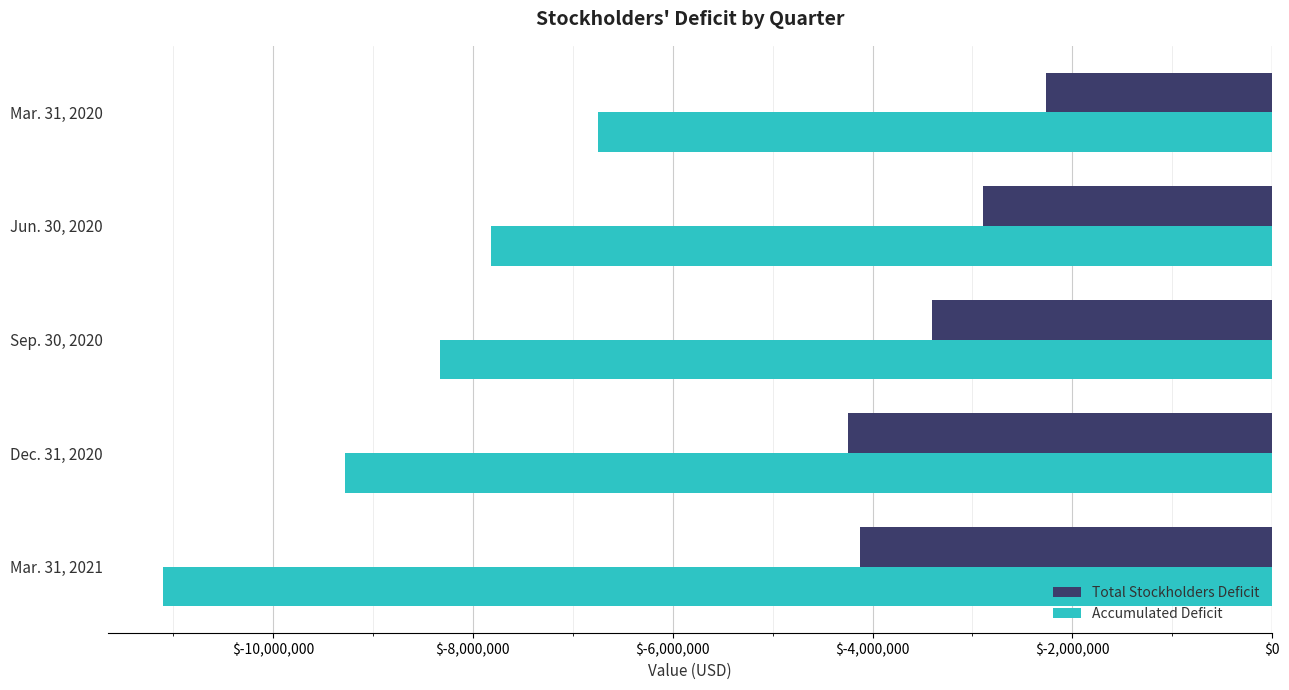

Which series has the widest spread of values?

Accumulated Deficit